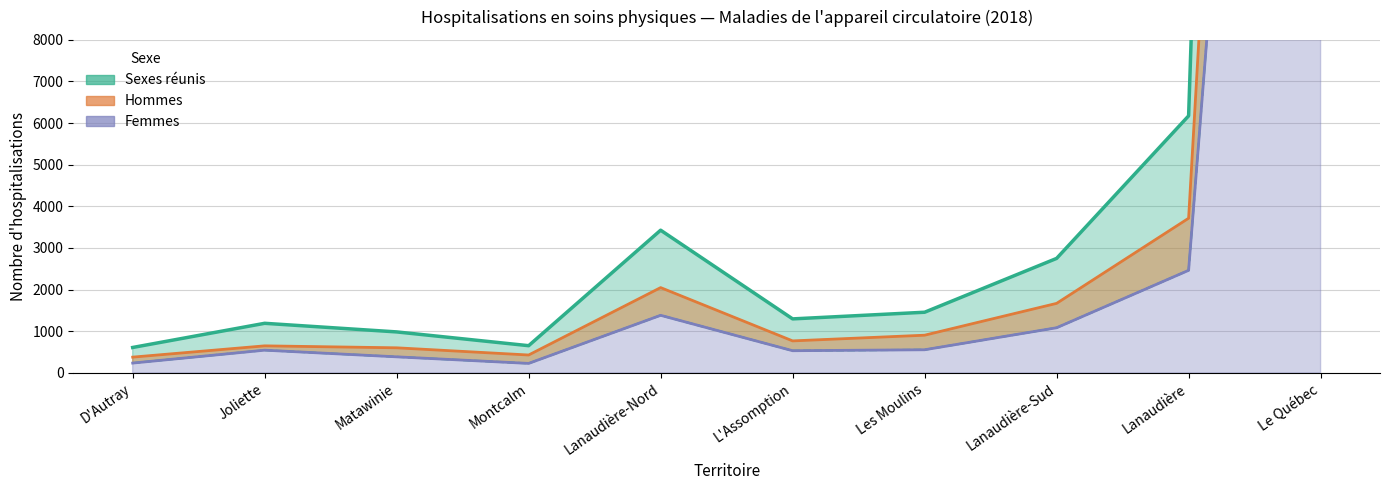

What is the greatest value displayed?

101691